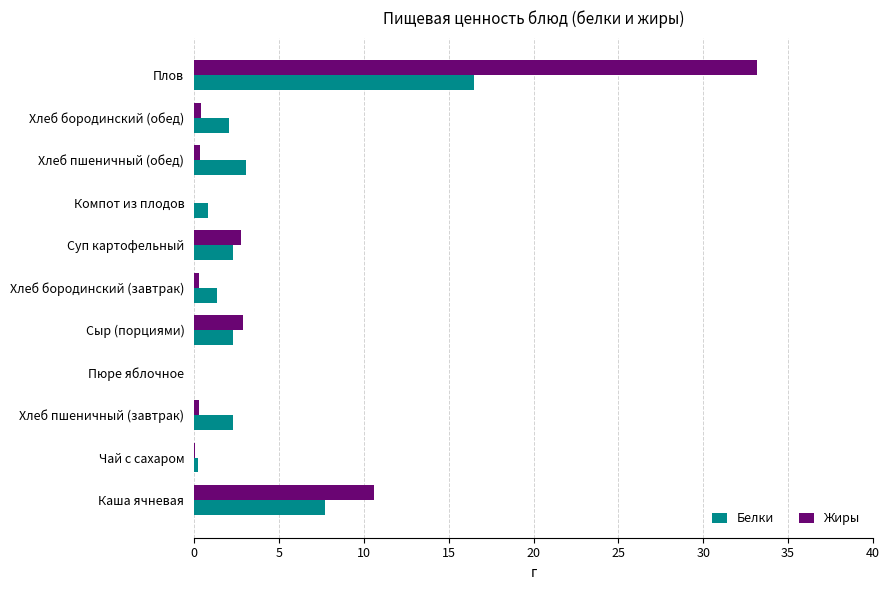

Is the value of Жиры at Хлеб пшеничный (обед) greater than the value of Белки at Каша ячневая?

No